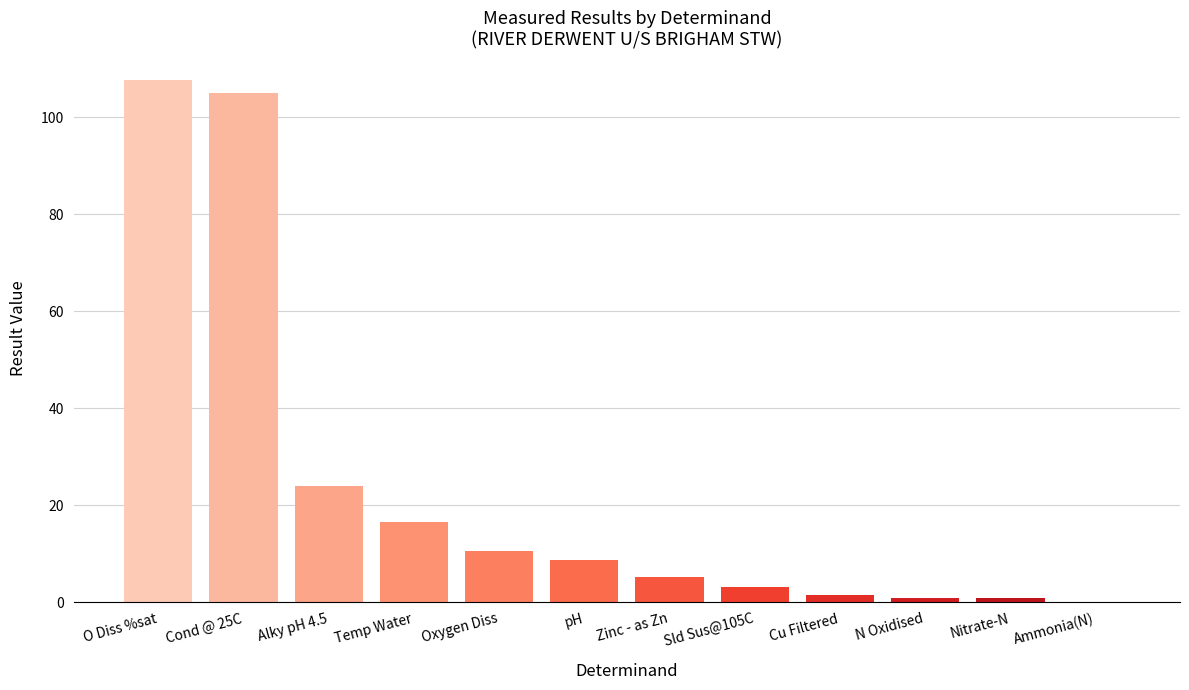

What is the approximate value at Oxygen Diss?

10.5